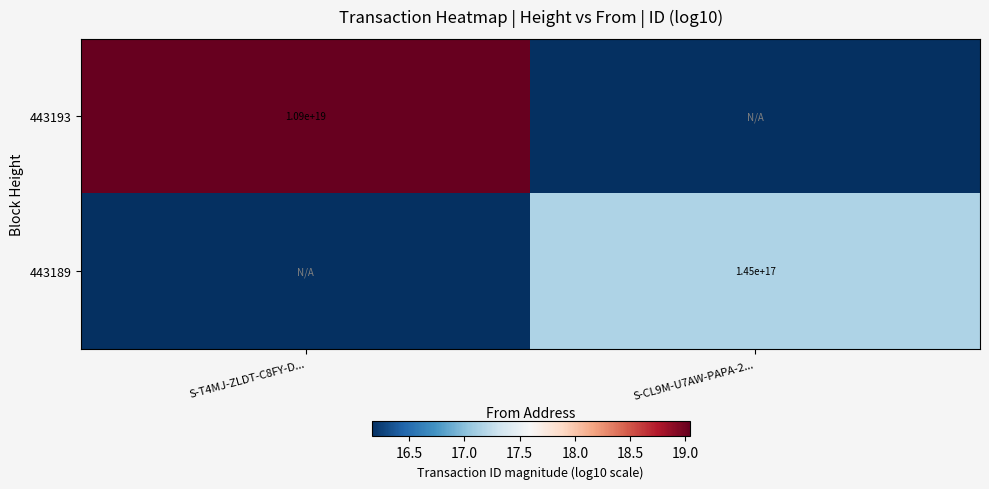

How many values in the 443193 series are below 19?

1